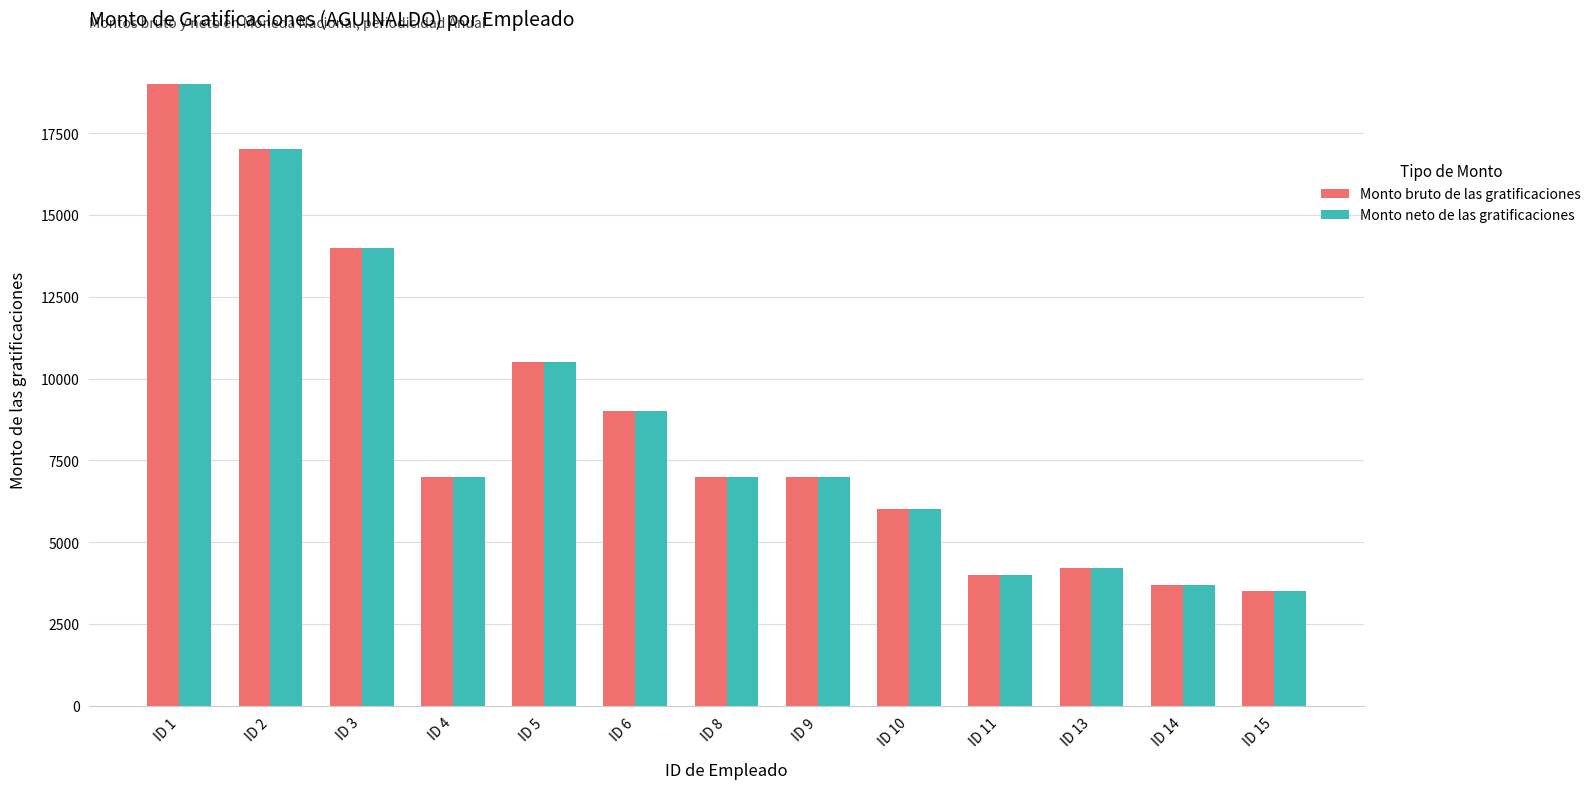

True or false: Monto bruto de las gratificaciones has a value of 2002 at ID 13.

False